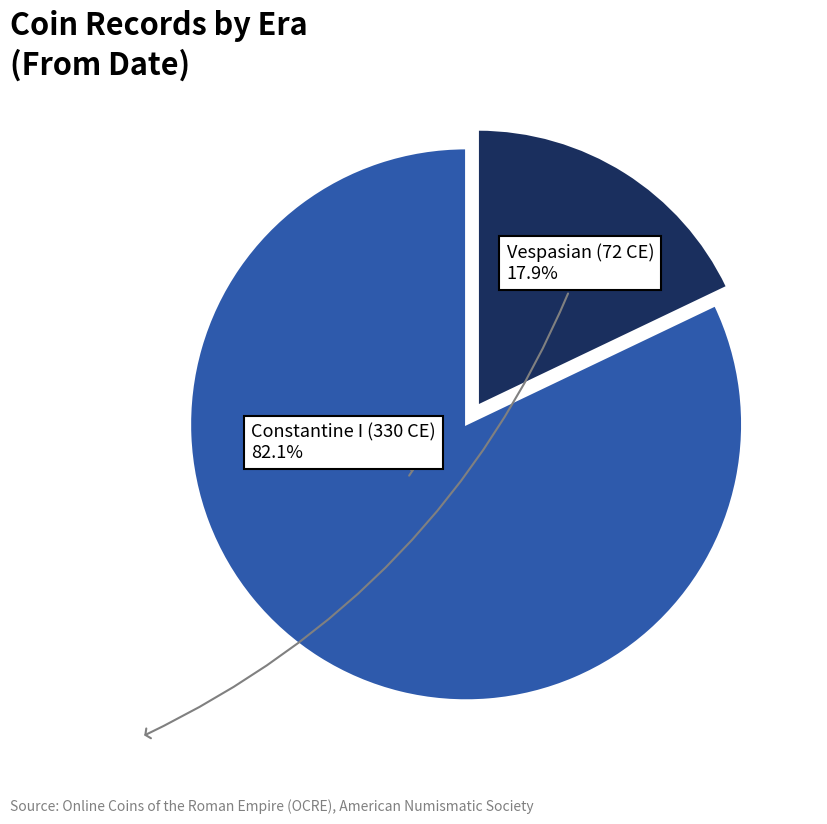

Does any single category account for the majority?

Yes